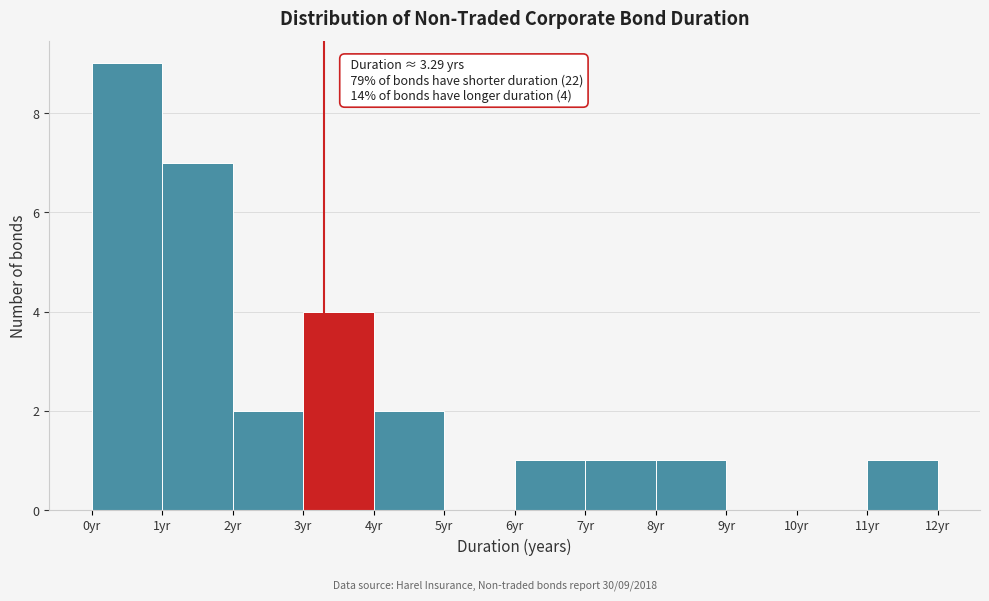

Over which range of the x-axis is the bar tallest?

0 to 1